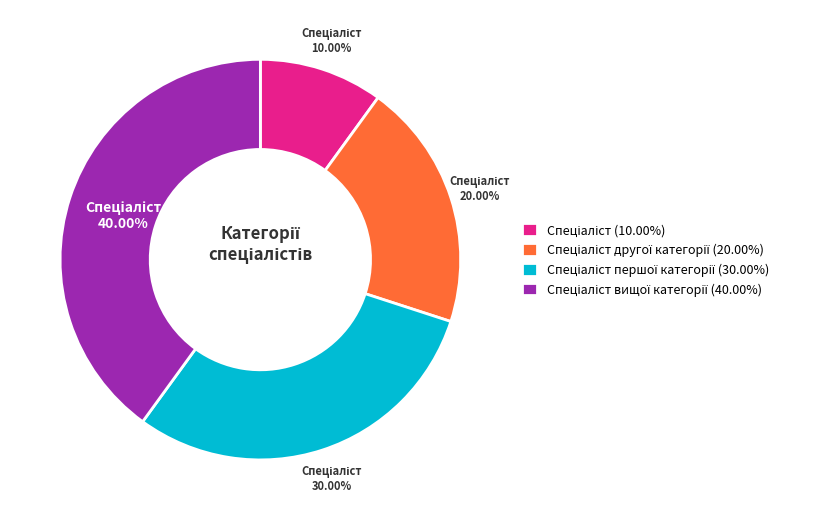

Is there a majority slice in this chart?

No